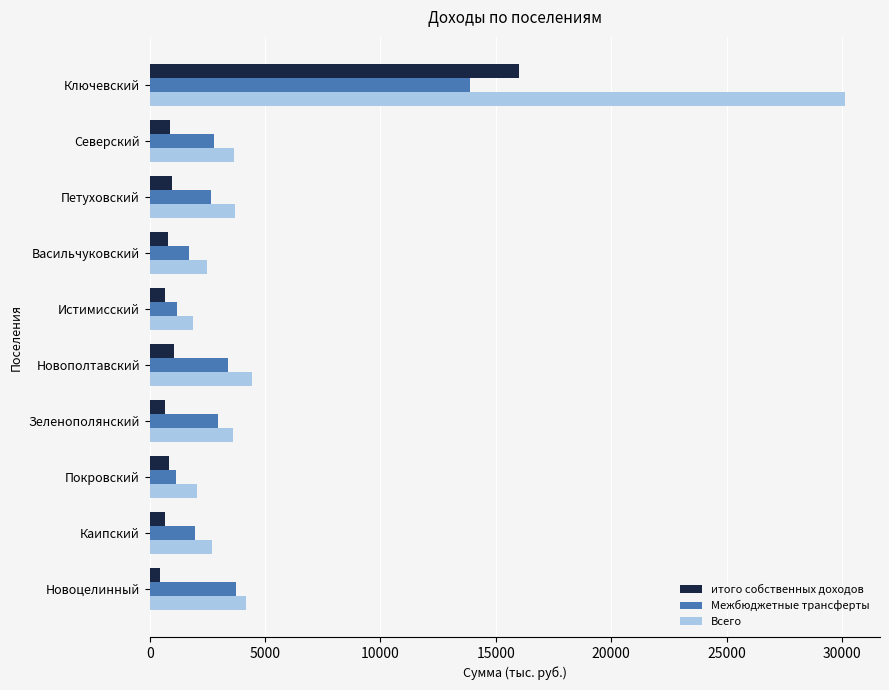

What are all the series names shown in the legend?

итого собственных доходов, Межбюджетные трансферты, Всего